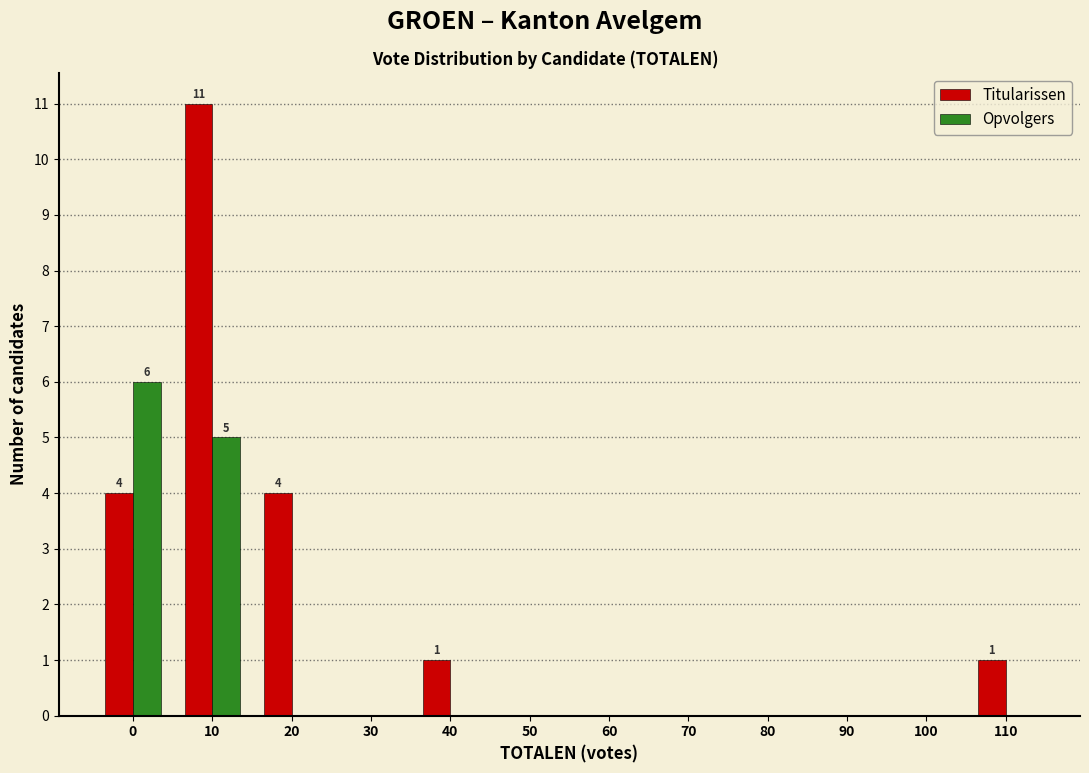

Reading left to right, extract all data points from this chart.

Titularissen: 0=4	10=11	20=4	30=0	40=1	50=0	60=0	70=0	80=0	90=0	100=0	110=1
Opvolgers: 0=6	10=5	20=0	30=0	40=0	50=0	60=0	70=0	80=0	90=0	100=0	110=0